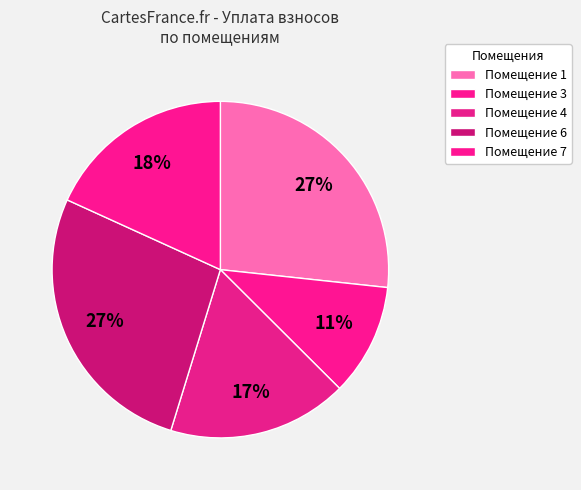

Count the number of slices in the pie.

5